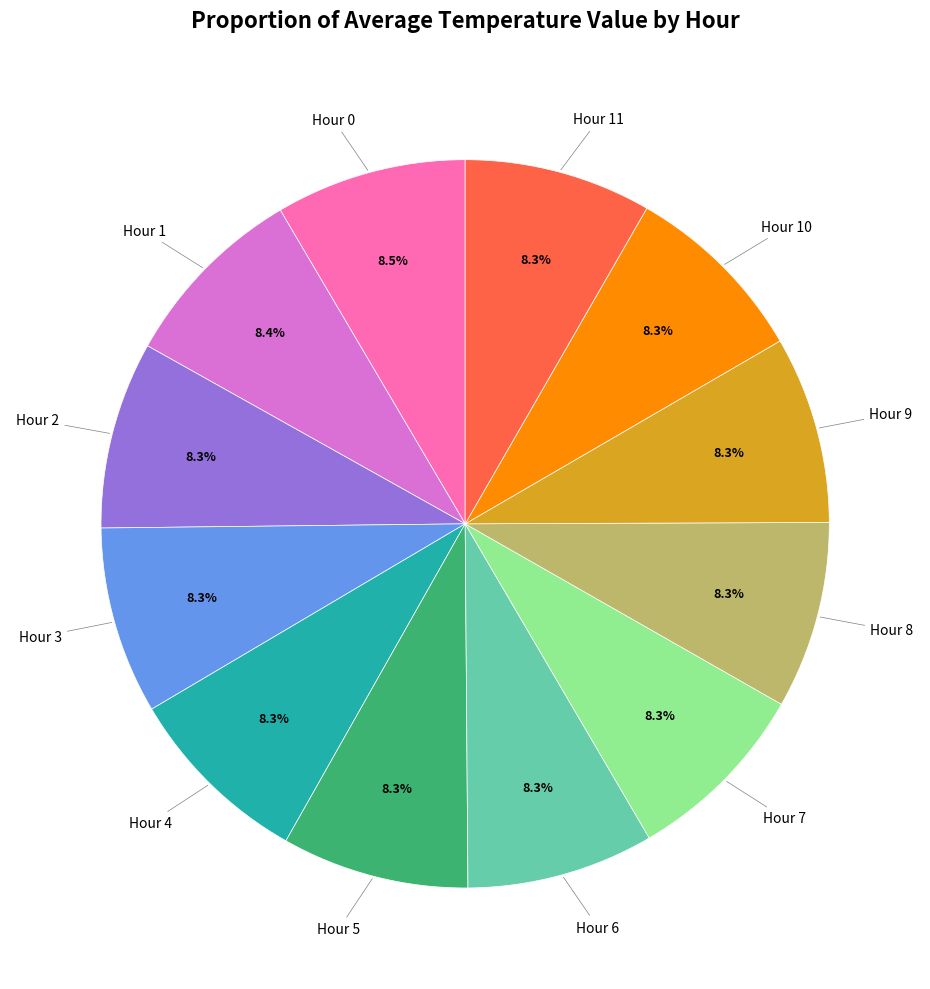

Does any single category account for the majority?

No